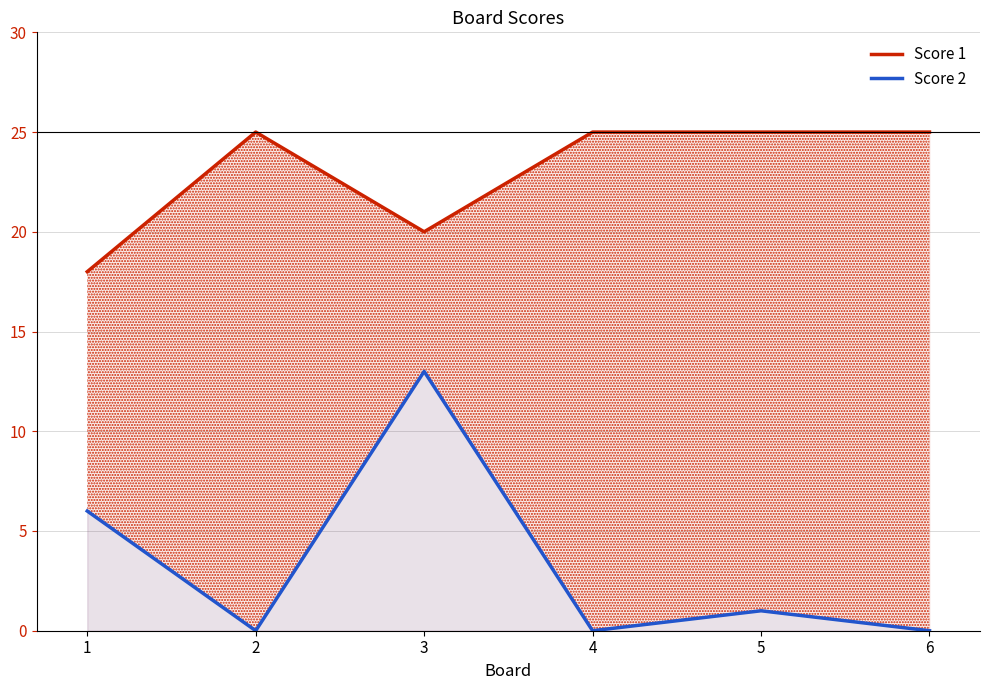

What is the sum of all Score 1 values?

138